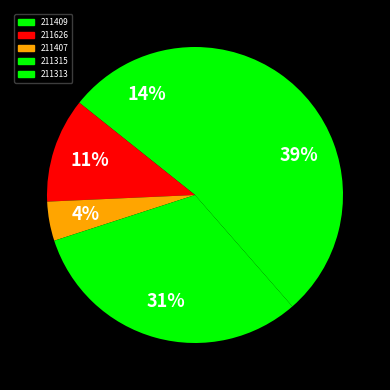

To the nearest percent, what is the average slice percentage?

20%